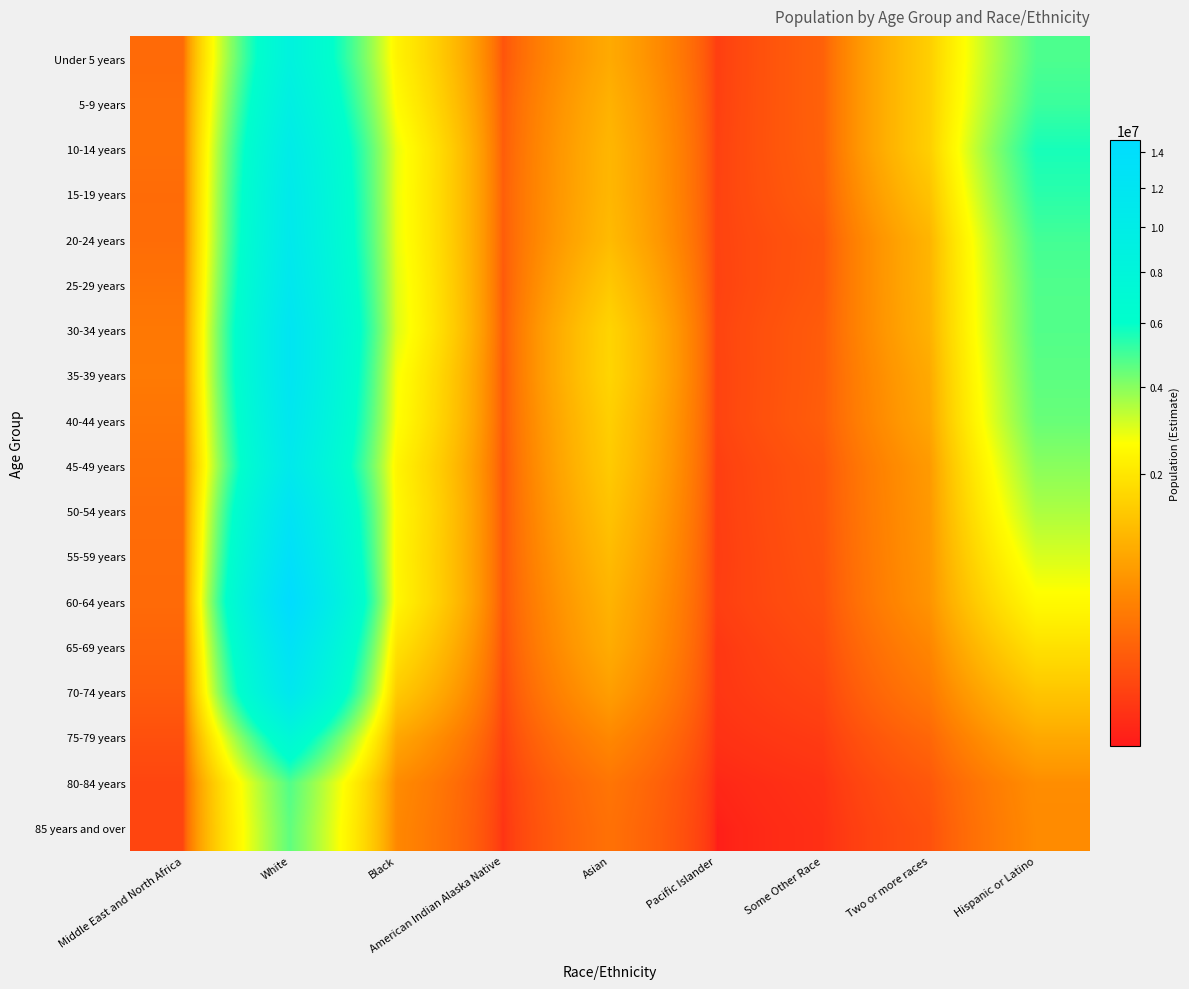

Rank the series by their maximum value, from highest to lowest.

60-64 years, 55-59 years, 65-69 years, 50-54 years, 30-34 years, 35-39 years, 40-44 years, 70-74 years, 25-29 years, 20-24 years, 45-49 years, 15-19 years, 10-14 years, 5-9 years, Under 5 years, 75-79 years, 80-84 years, 85 years and over